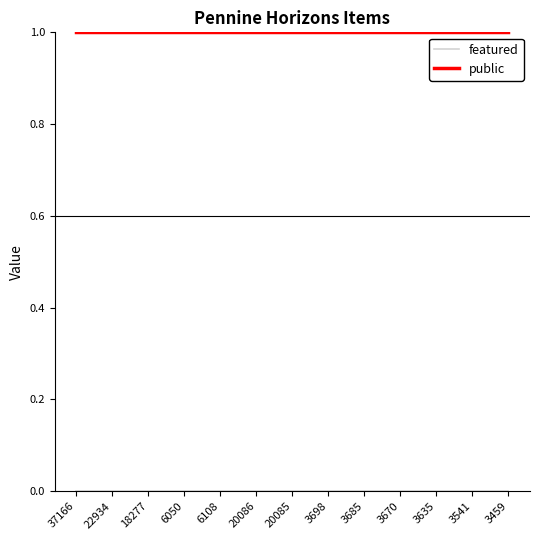

How many lines are shown in the chart?

2